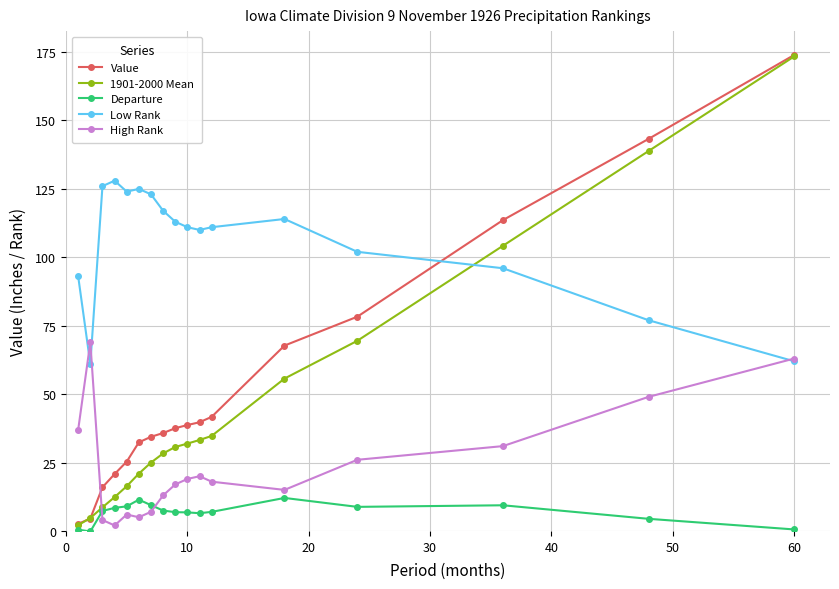

What is the highest value of the Low Rank series?

128.0